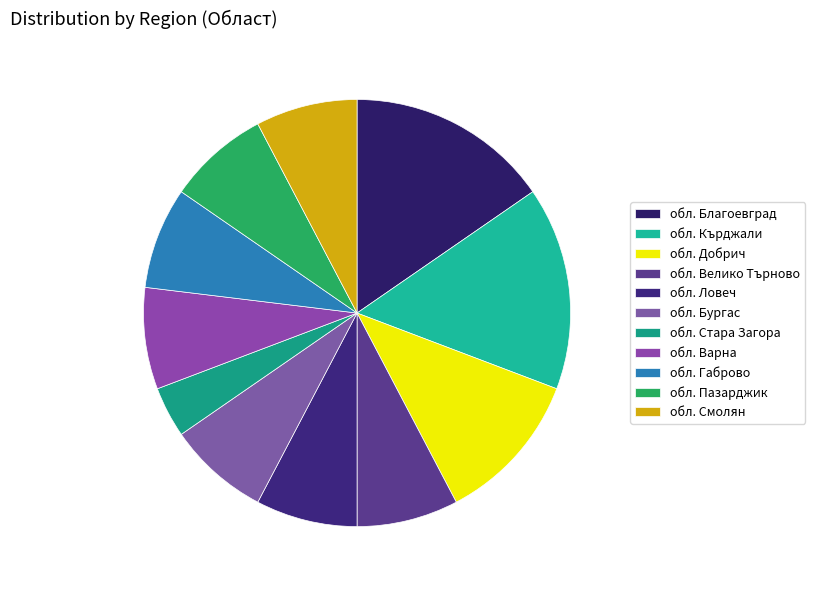

Which has a higher value, обл. Ловеч or обл. Кърджали?

обл. Кърджали